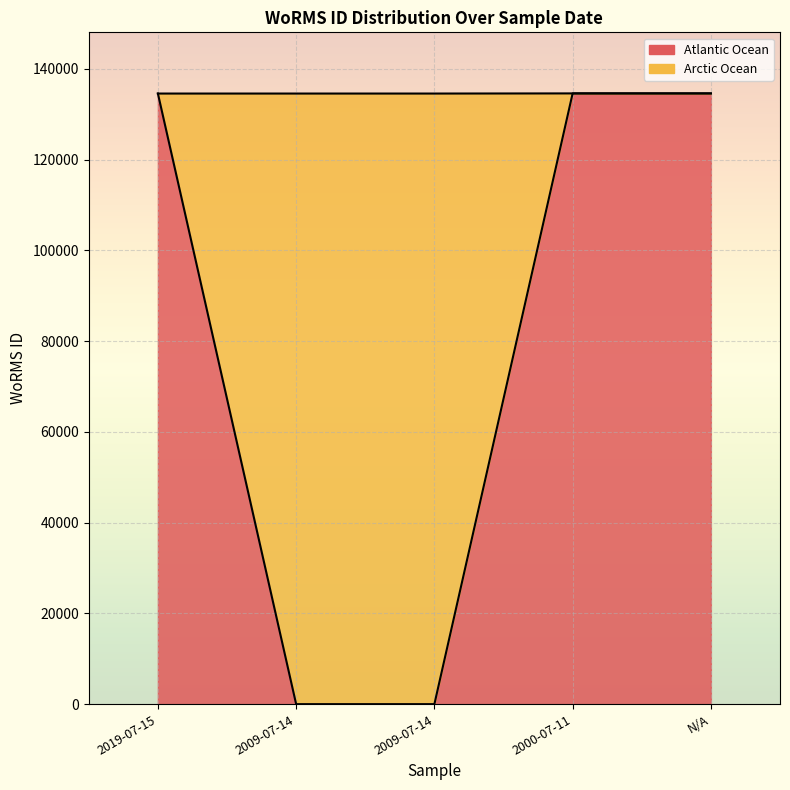

What is the ratio of the value at  to the value at 2019-07-15?

1.0